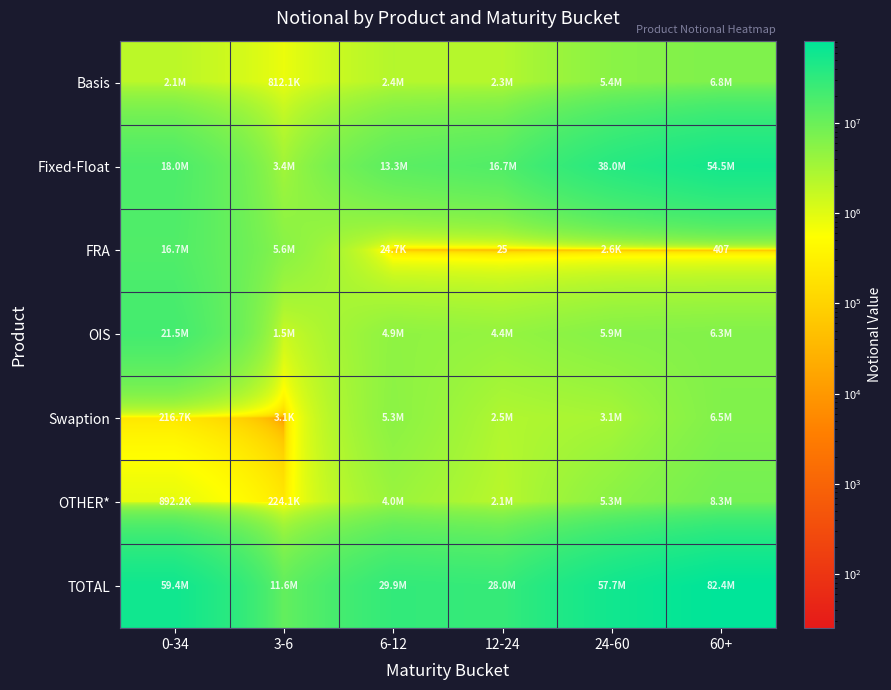

What is the average value of the OIS series?

7428942